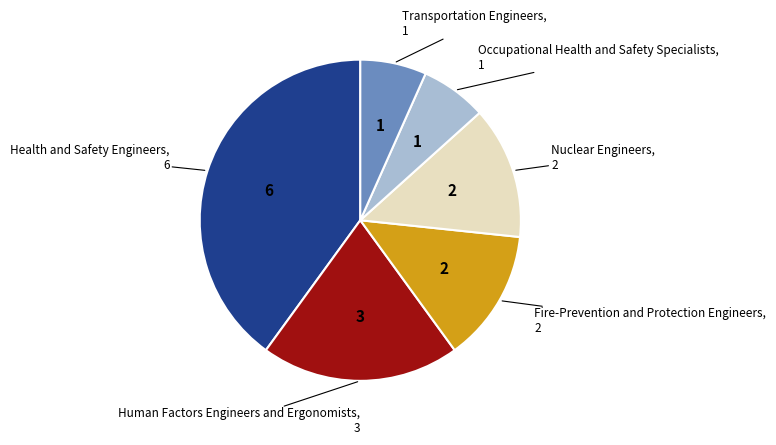

How many segments does this pie chart have?

6